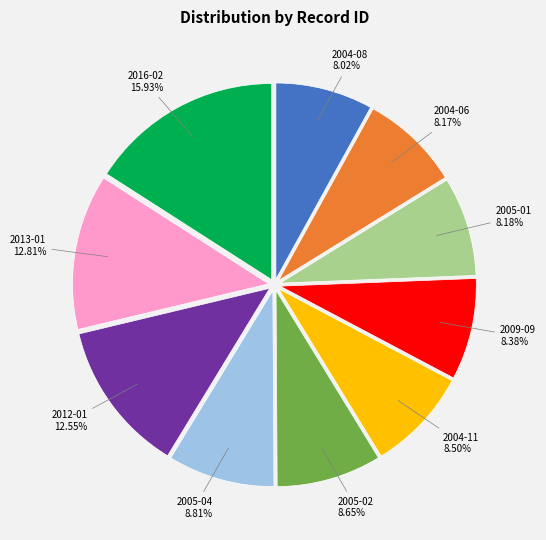

The 2005-04 slice represents 9% of the pie. True or false?

True